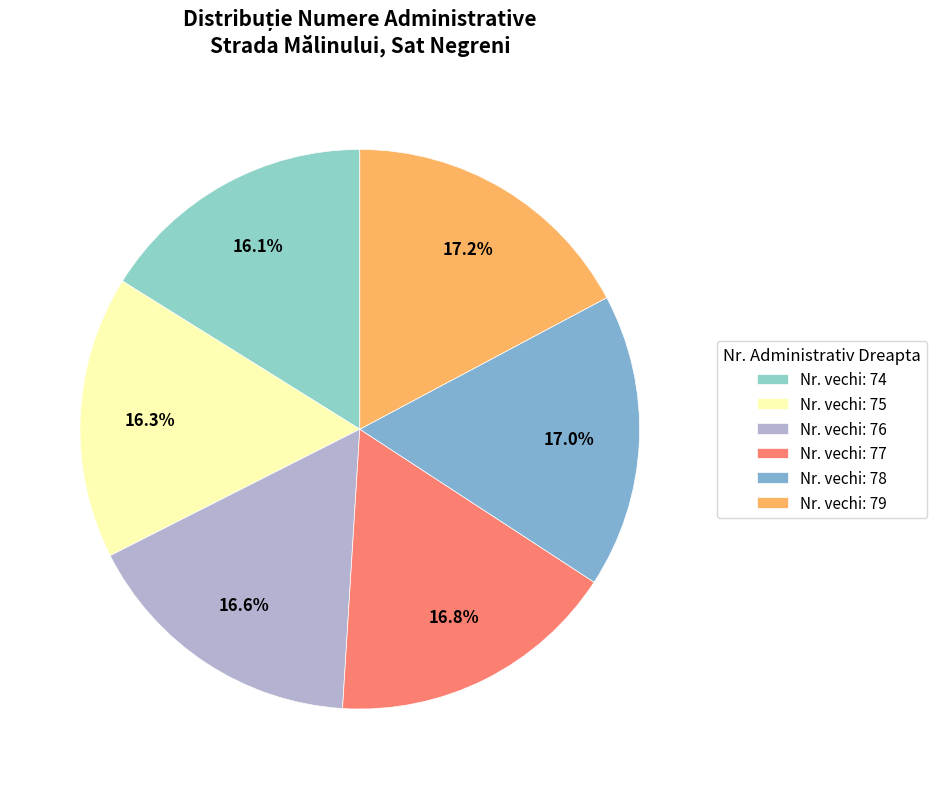

How many segments does this pie chart have?

6